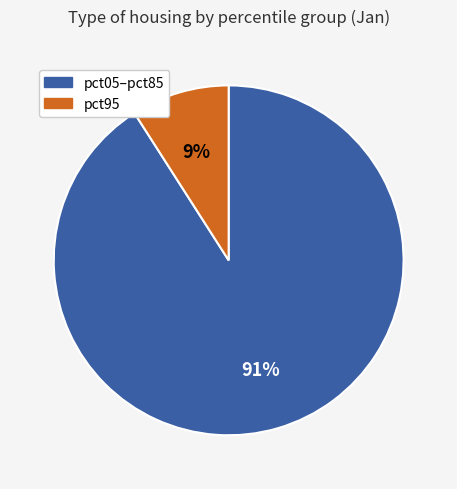

Is there a majority slice in this chart?

Yes